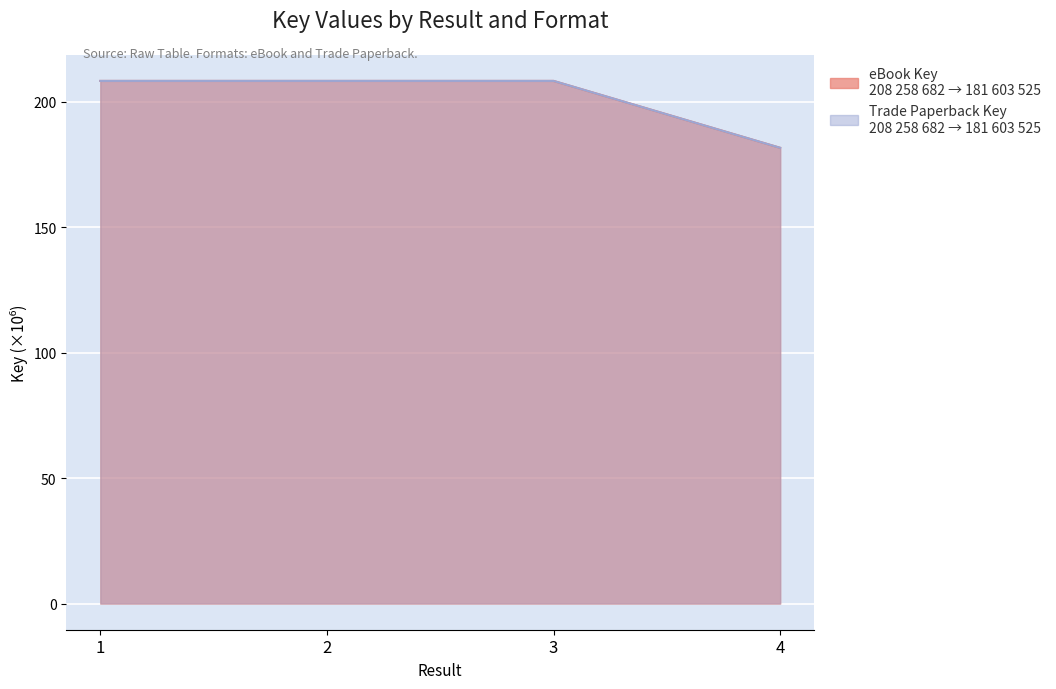

At which label is eBook Key closest to 194?

4